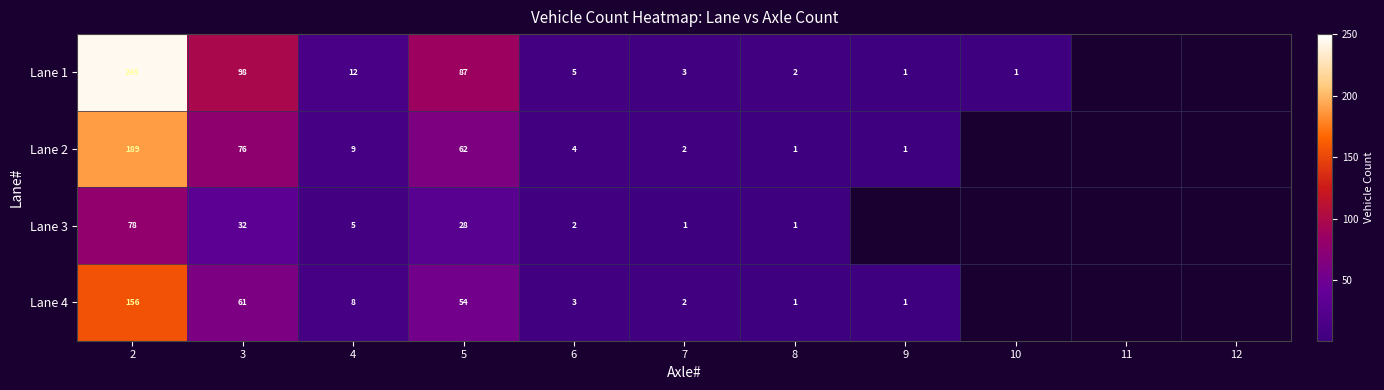

True or false: Lane 1 has a value of 165.0 at 3.

False